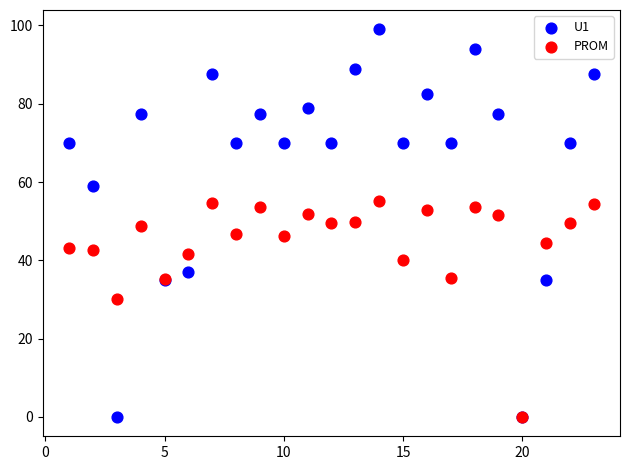

In the PROM series, what Y value is closest to 27?

30.0